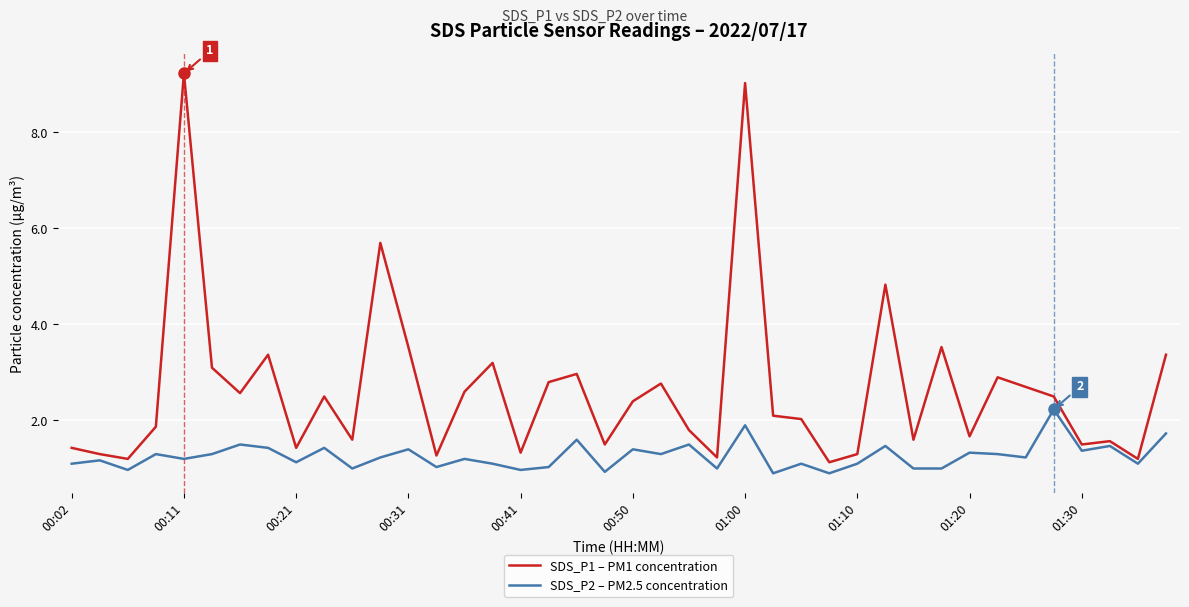

What is the highest value of the SDS_P2 – PM2.5 concentration series?

2.2